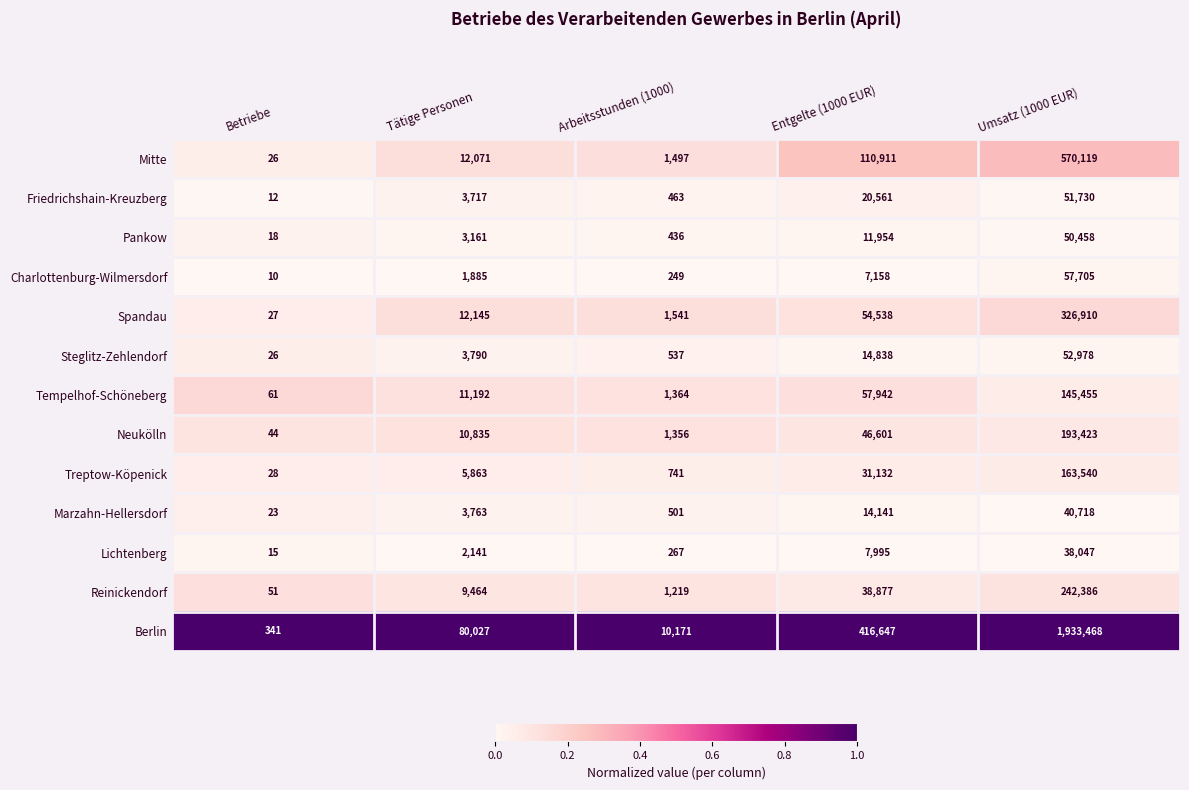

Which series has the largest total across all categories?

Berlin